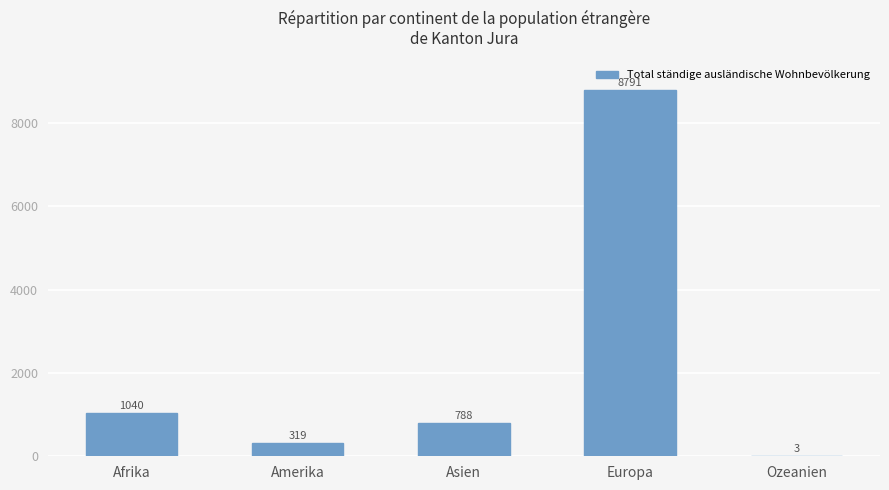

At which category does the chart reach its peak across all series?

Europa